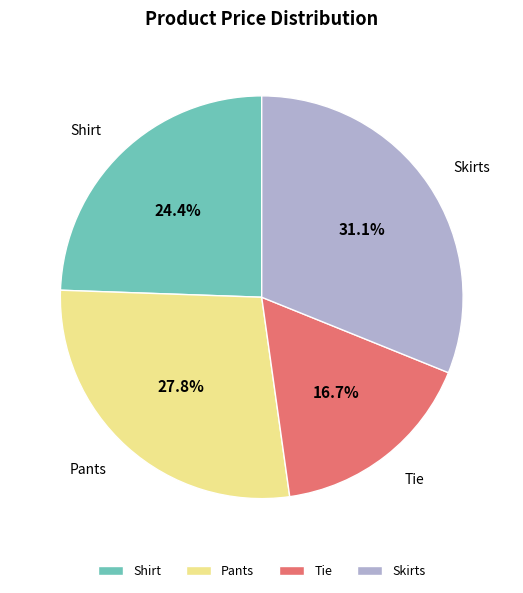

Does any single category account for the majority?

No